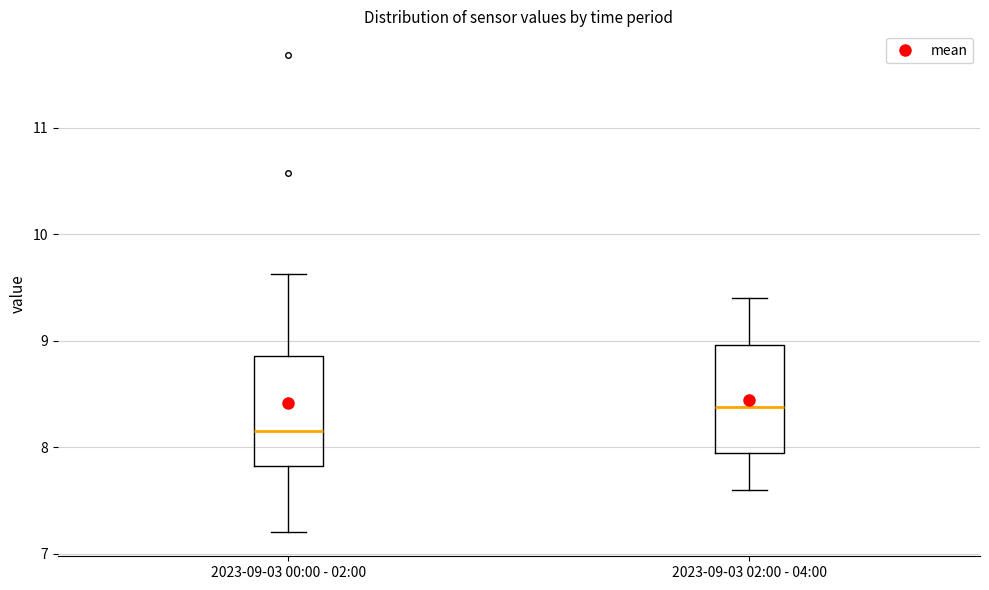

Where does the median line of the box for 2023-09-03 02:00 - 04:00 sit on the y-axis? The values are not printed on the chart, so give them approximately, as read against the axis.

8.4